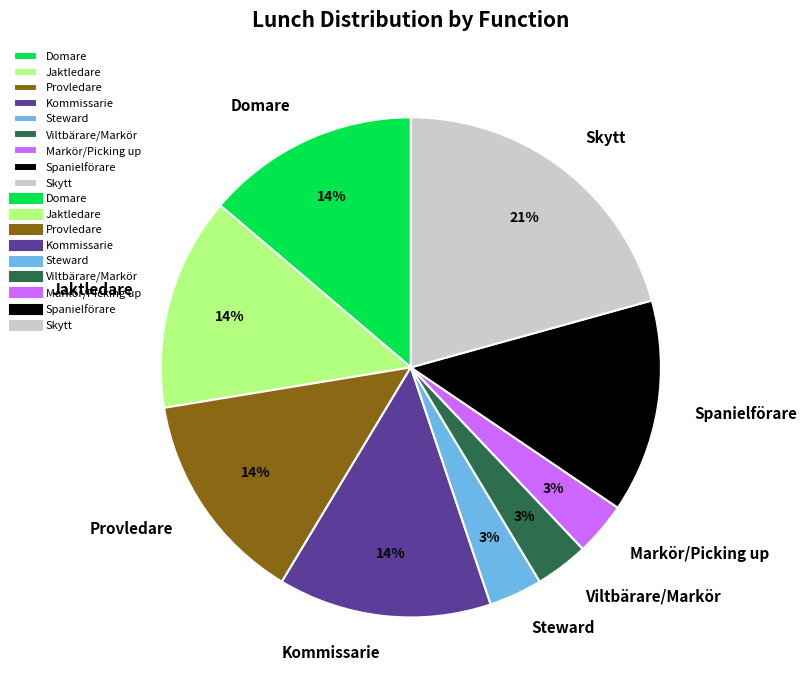

How many segments does this pie chart have?

9